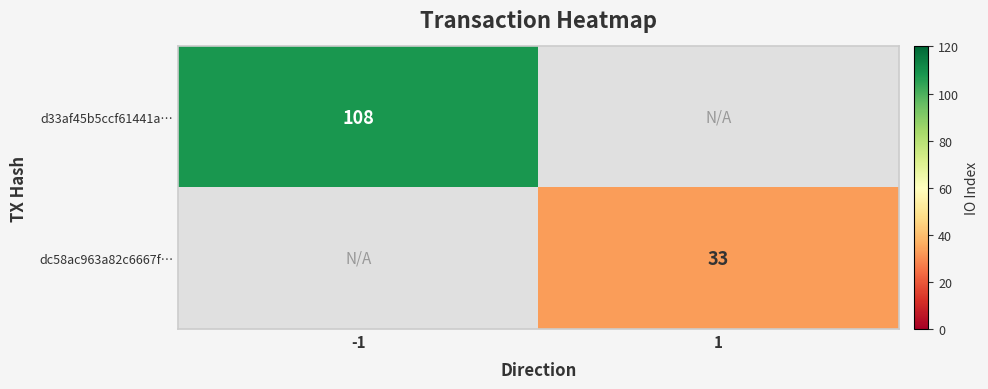

The value of d33af45b5ccf61441a… at -1 is 108. True or false?

True